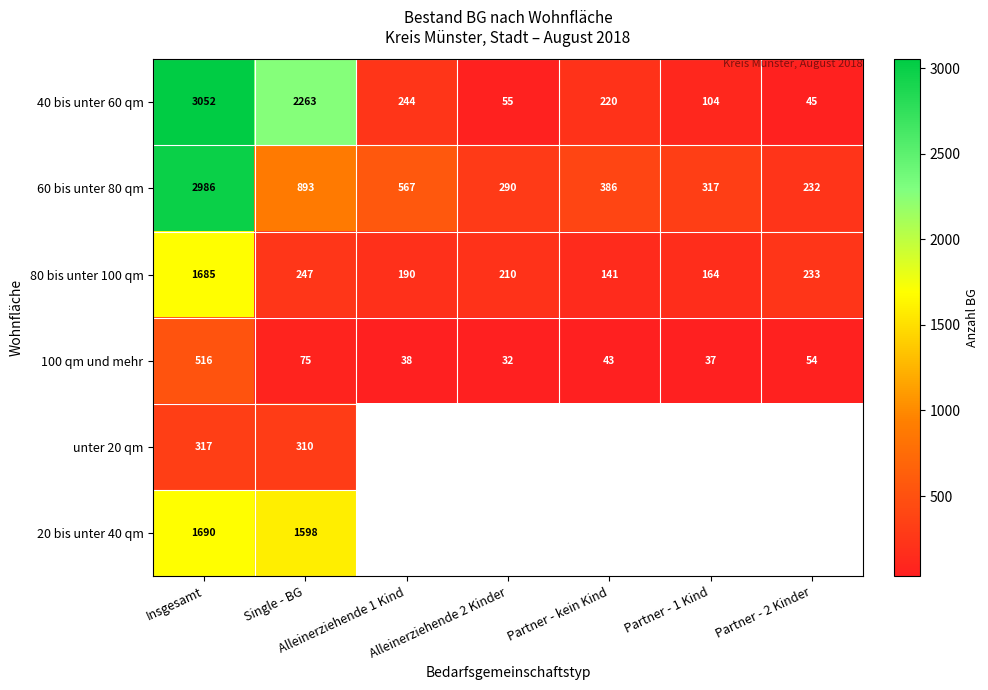

Between Alleinerziehende 1 Kind and Single - BG, which is larger?

Single - BG